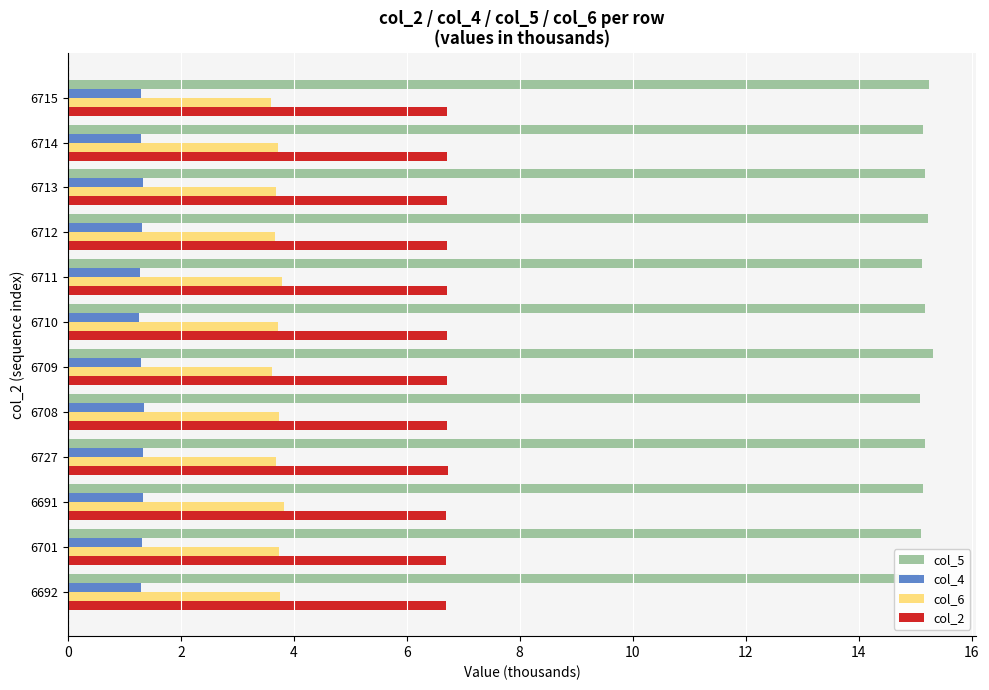

Is it true that col_5 equals 15.2 at 6727?

True